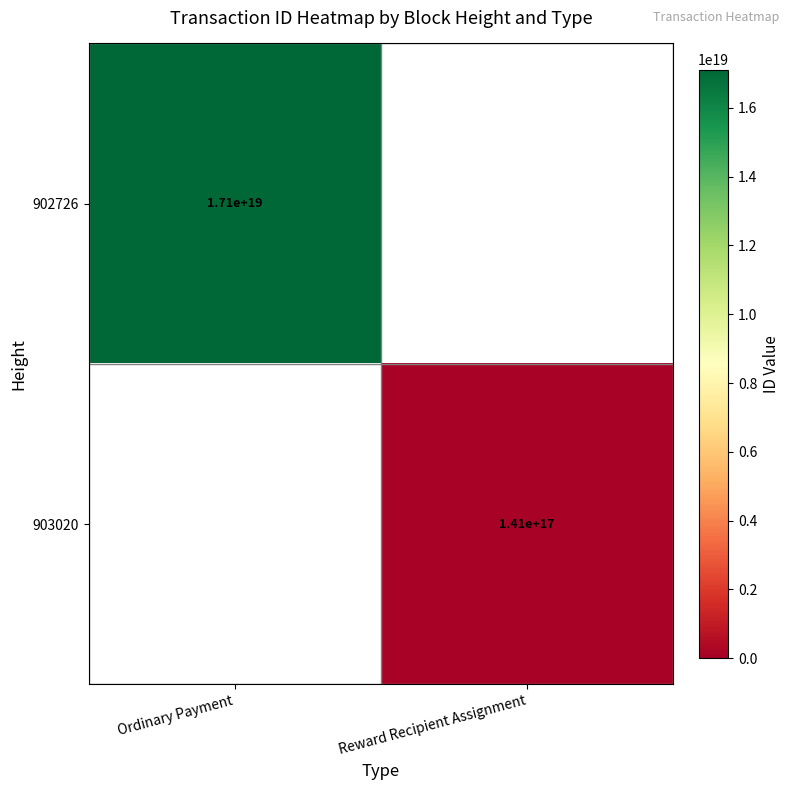

At which category does the chart reach its minimum across all series?

Reward Recipient Assignment